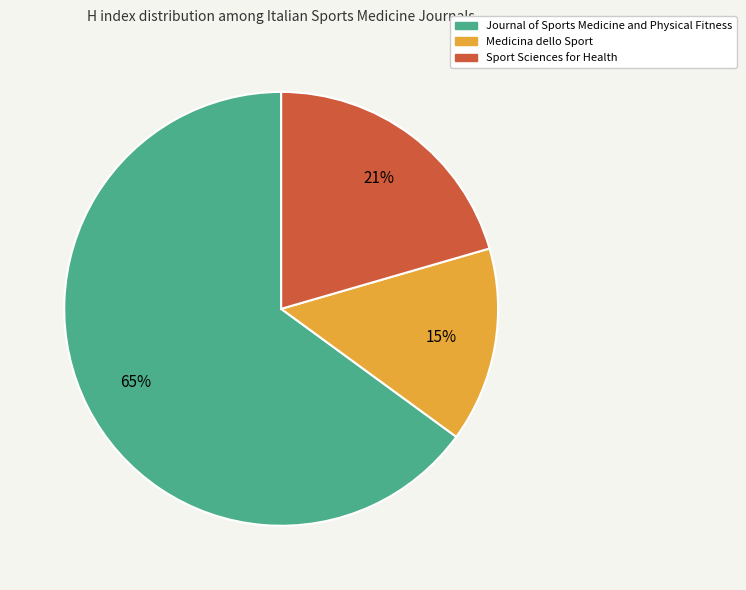

Is there any slice that represents more than half of the pie?

Yes